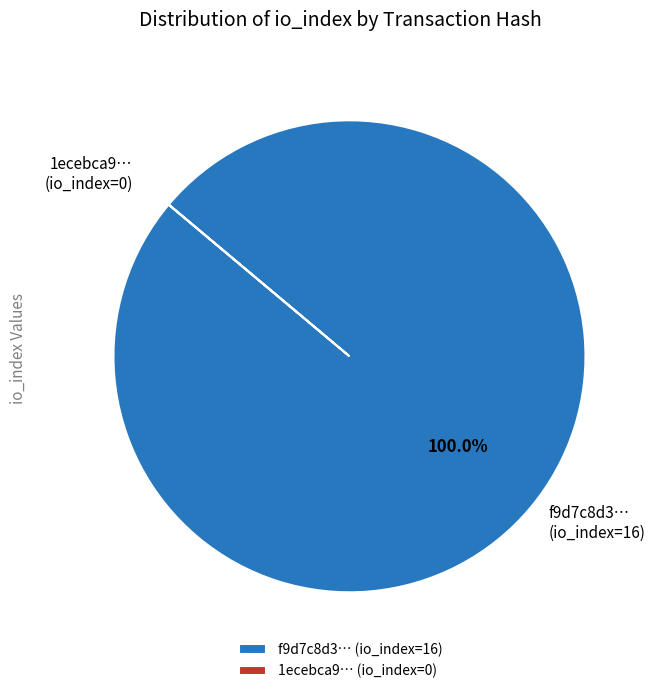

Which category has the biggest portion of the pie?

f9d7c8d3… (io_index=16)